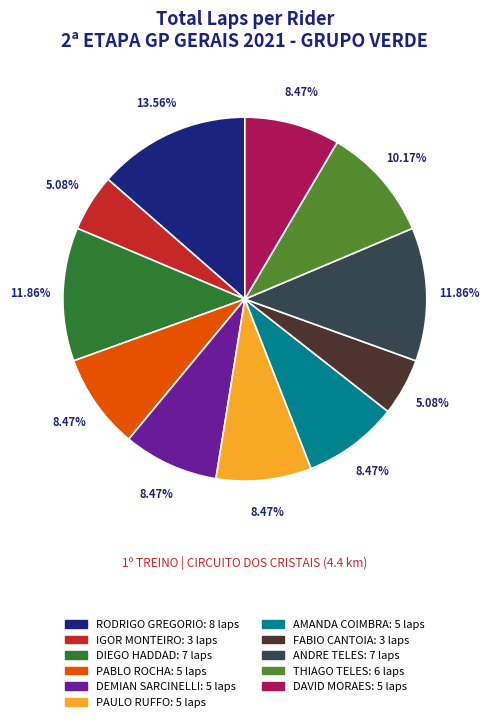

Which slice is the largest?

RODRIGO GREGORIO